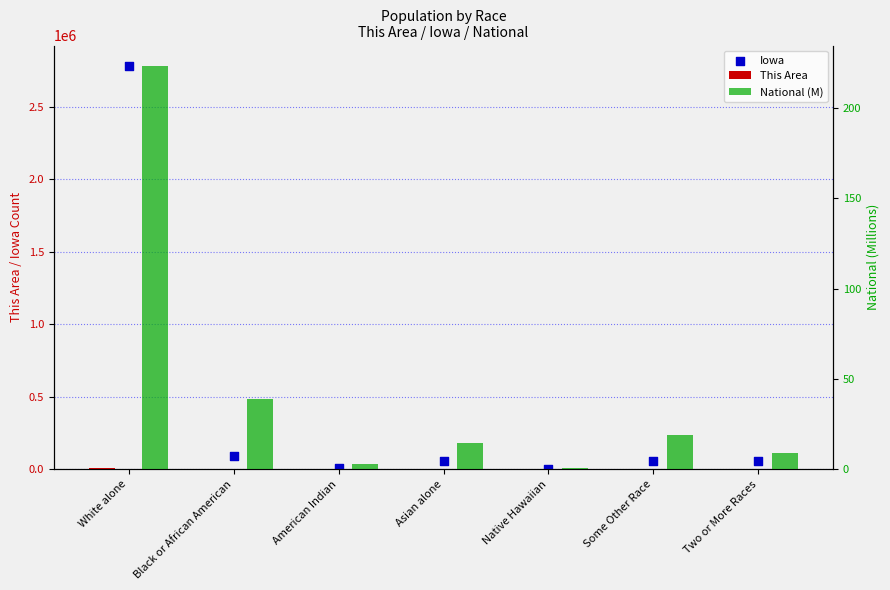

At how many categories does at least one series exceed 1567983?

1